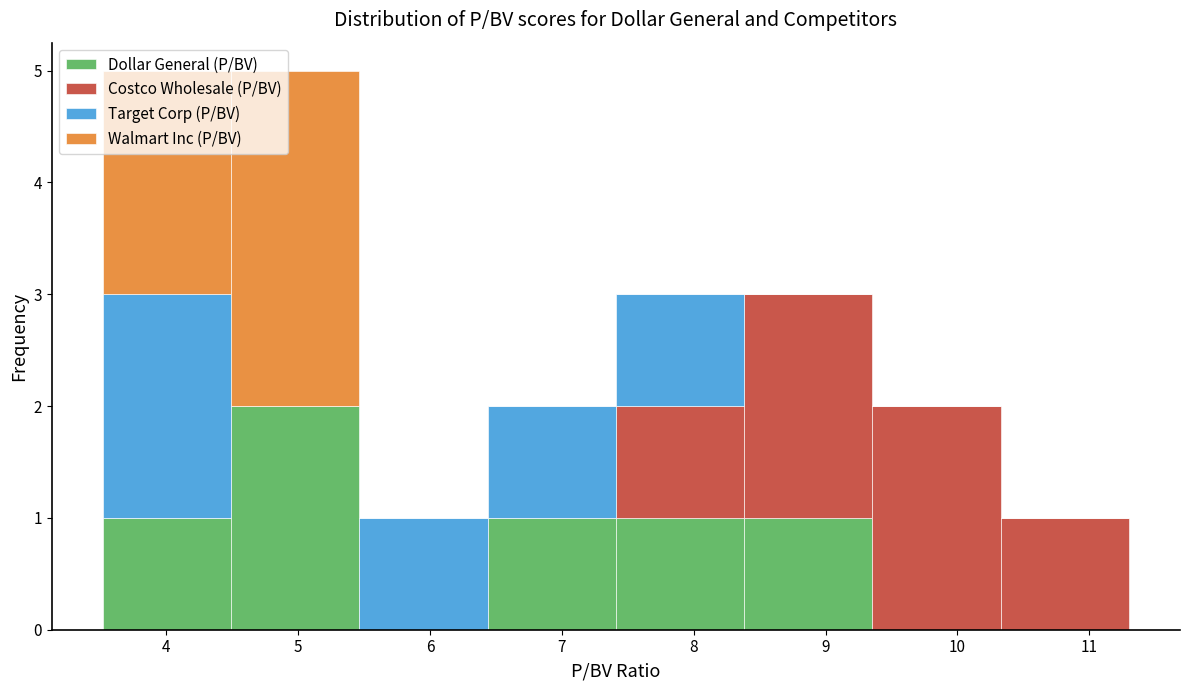

Reading left to right, transcribe this chart: for each stacked bar, give the range it covers on the x-axis and its total height. Neither the bar edges nor the heights are printed on the chart, so give them approximately, as read against the axes.

3.5 to 4.5: 5
4.5 to 5.5: 5
5.5 to 6.4: 1
6.4 to 7.4: 2
7.4 to 8.4: 3
8.4 to 9.4: 3
9.4 to 10.3: 2
10.3 to 11.3: 1